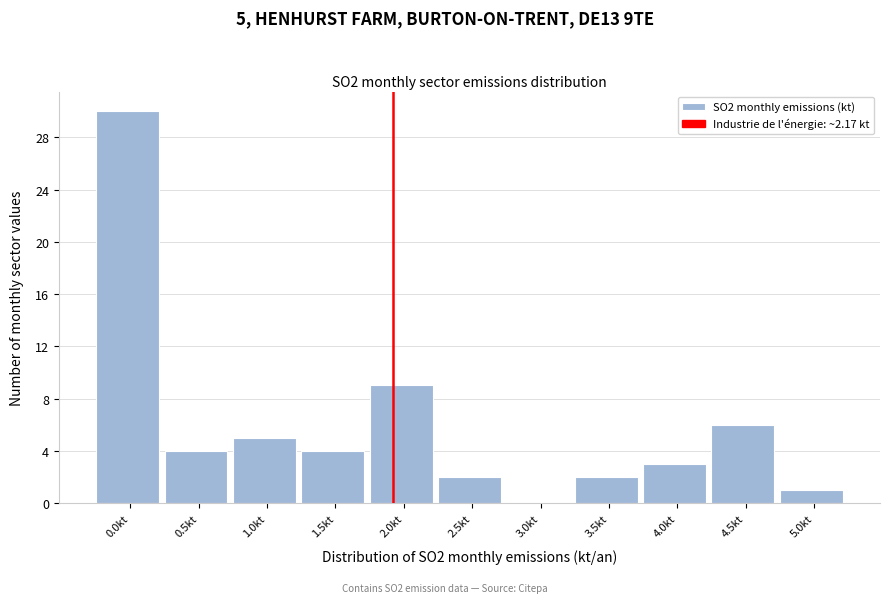

Reading left to right, extract all data points from this chart.

0.0kt=30	0.5kt=4	1.0kt=5	1.5kt=4	2.0kt=9	2.5kt=2	3.0kt=0	3.5kt=2	4.0kt=3	4.5kt=6	5.0kt=1